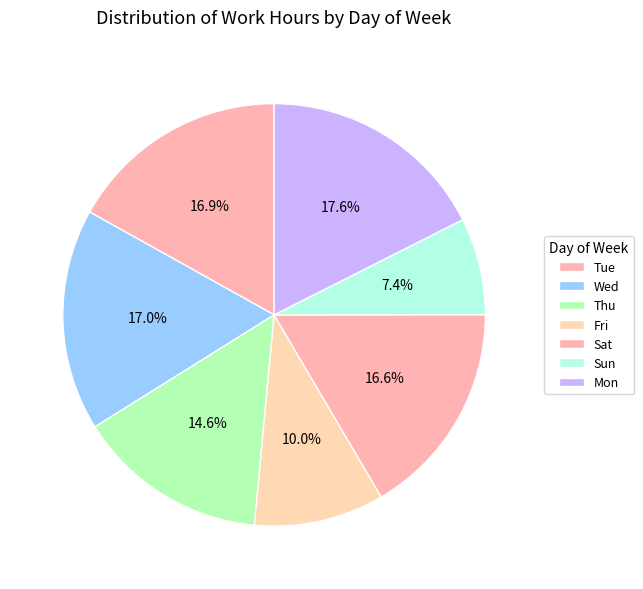

How many slices are in this pie chart?

7